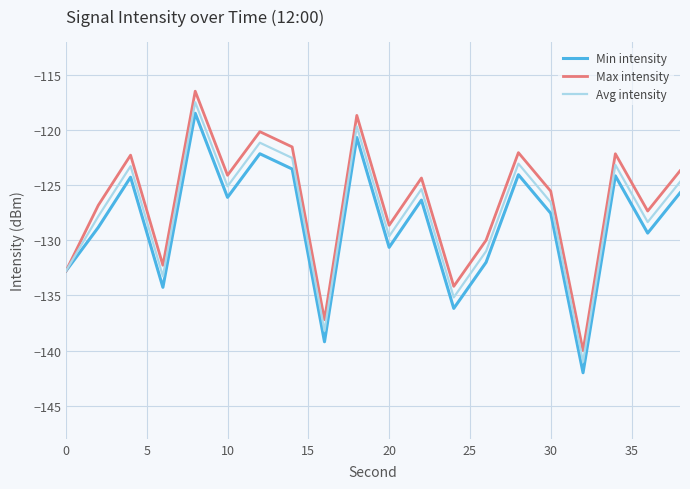

What is the maximum value shown in the chart?

-116.5